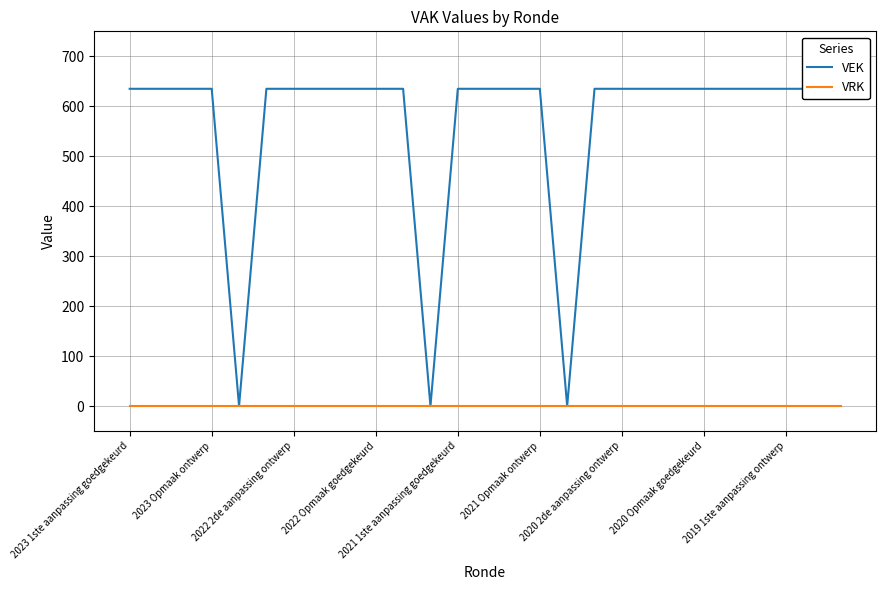

Between 12 and 16, which series saw the biggest shift?

VEK